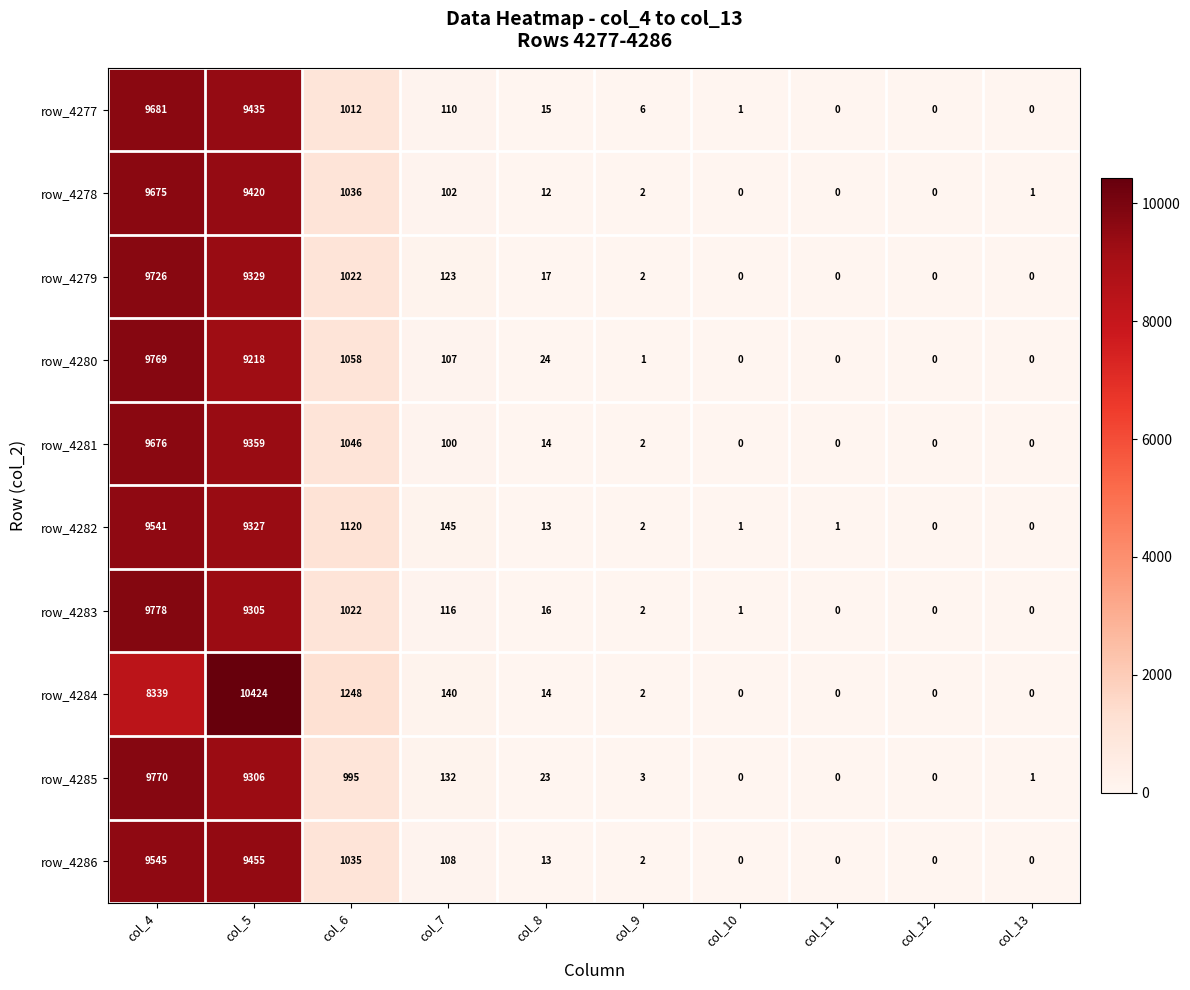

What is the spread (max minus min) of values at col_8?

12